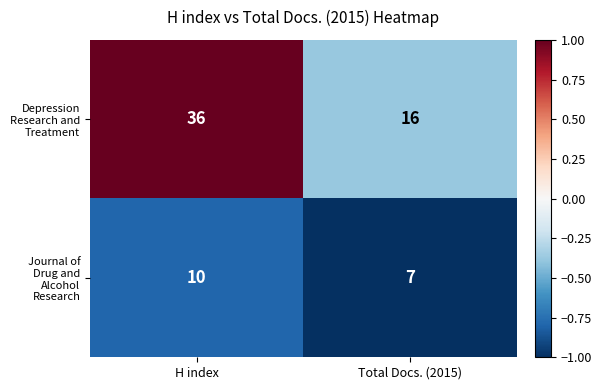

How many series are shown in this chart?

2